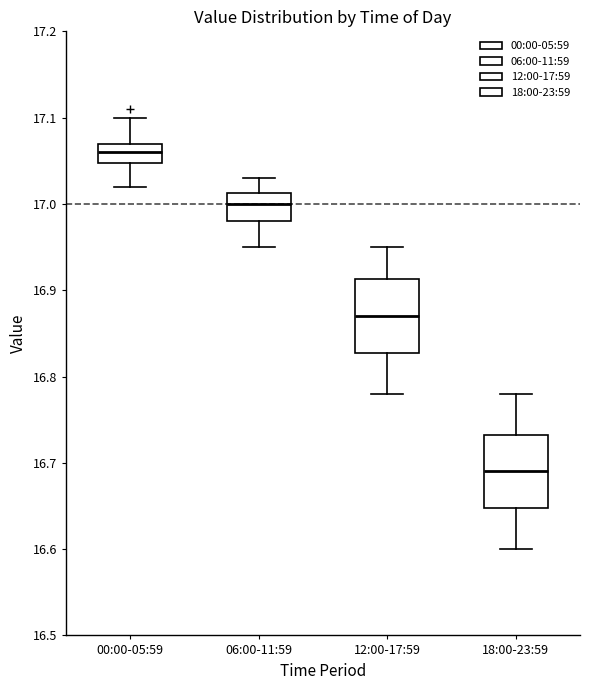

Which box has the lowest median line?

18:00-23:59